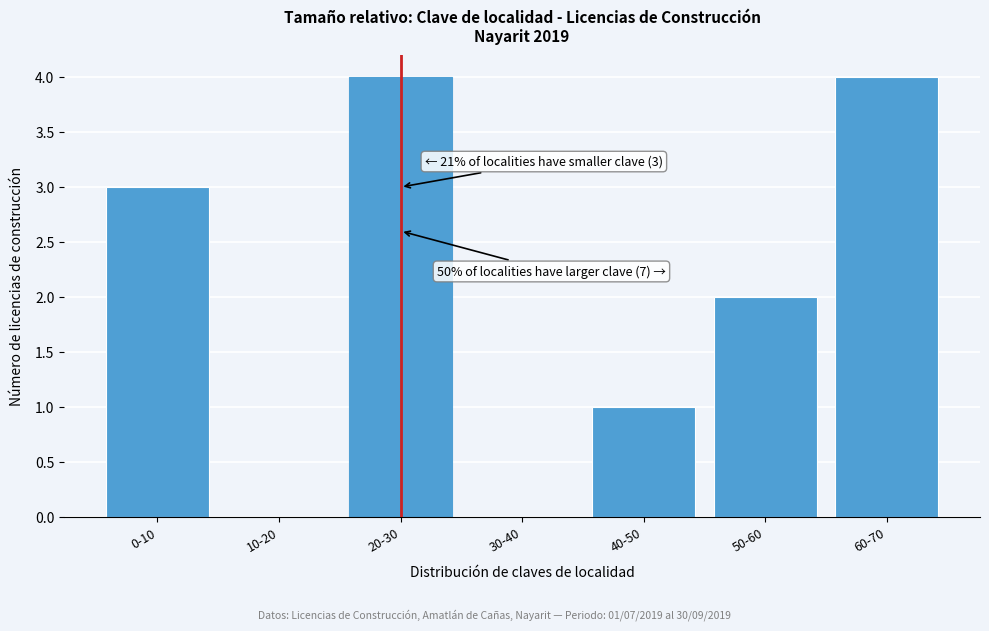

Reading left to right, what are all the values shown in this chart?

0-10=3	10-20=0	20-30=4	30-40=0	40-50=1	50-60=2	60-70=4